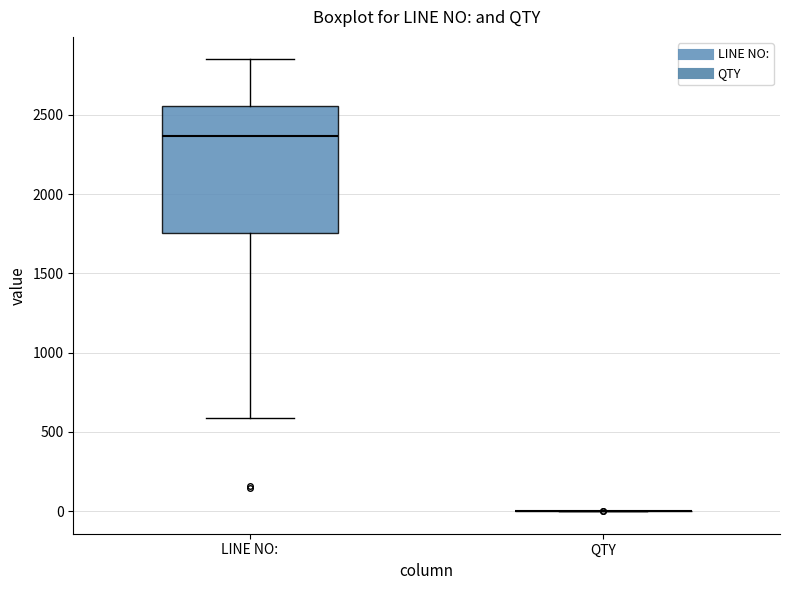

Reading left to right, transcribe this box plot: for each box, give where its median line is, the range the box spans, and where its two whiskers end, as read against the y-axis. The values are not printed on the chart, so give them approximately, as read against the axis.

LINE NO:: median 2350, box 1750 to 2550, whiskers 600 to 2850
QTY: box collapsed to a line at 0, whiskers 0 to 0